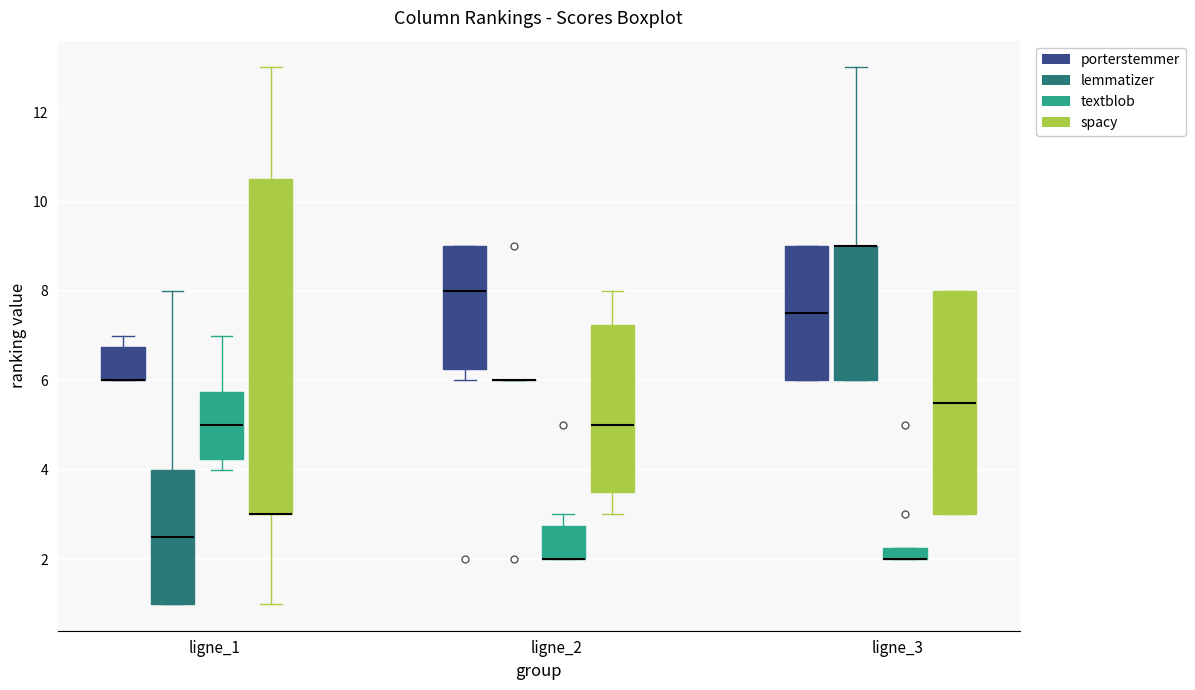

Comparing the boxes themselves (not the whiskers), which one is the tallest?

ligne_1 (spacy)